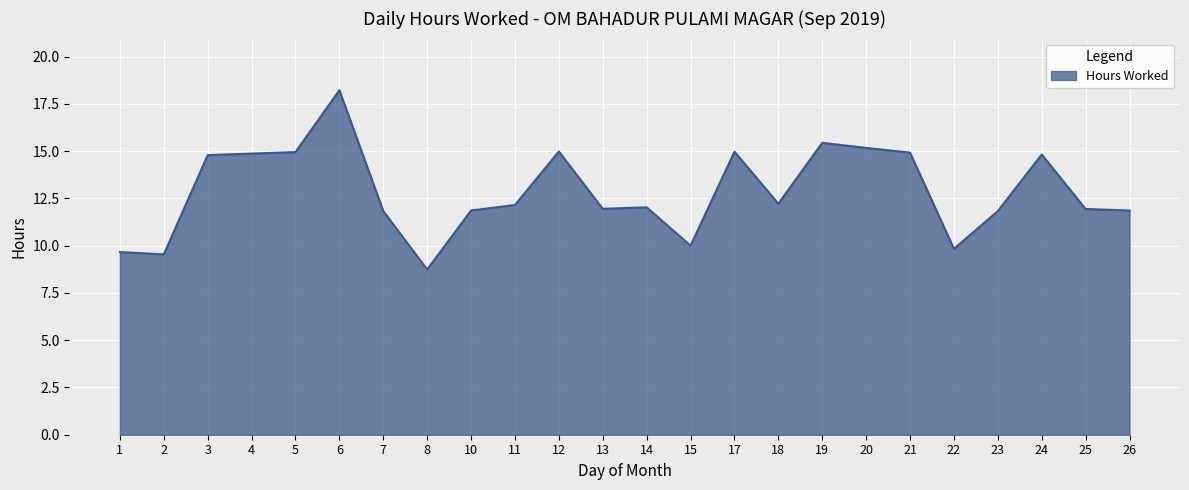

What is the minimum value shown in the chart?

8.7